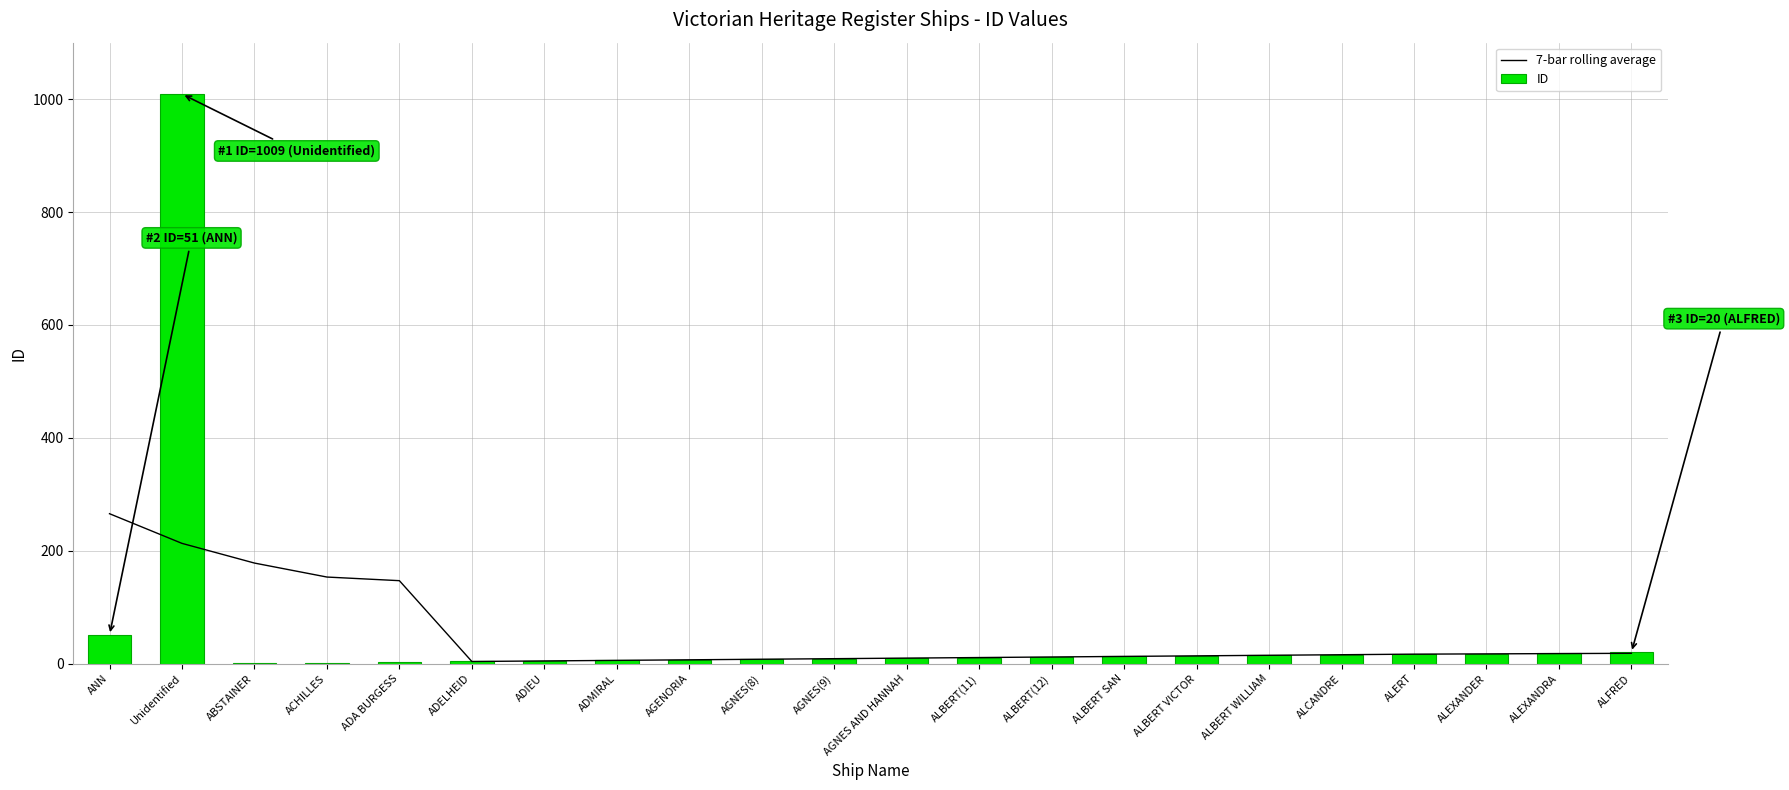

How many data points does each series have?

22